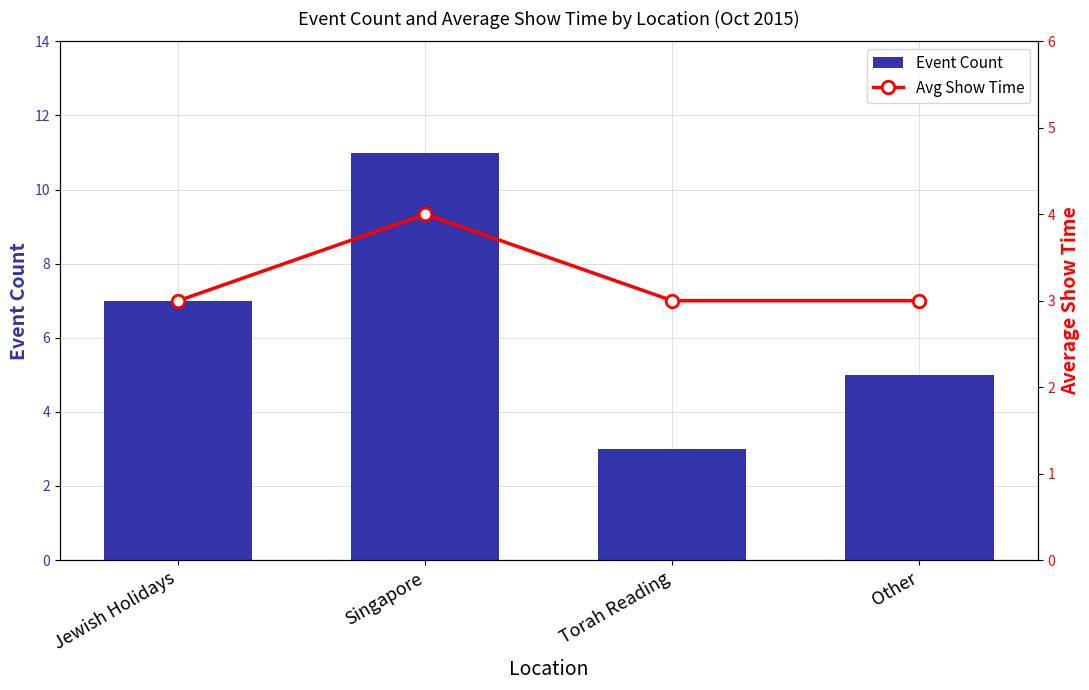

Reading left to right, what are all the values shown in this chart?

Event Count: Jewish Holidays=7	Singapore=11	Torah Reading=3	Other=5
Avg Show Time: Jewish Holidays=3	Singapore=4	Torah Reading=3	Other=3